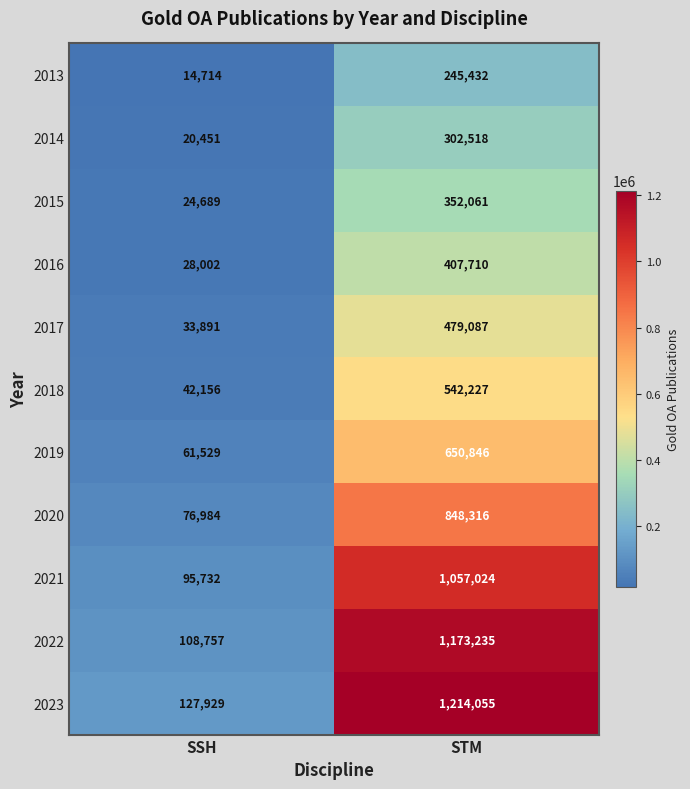

What is the sum of the 2014 values at SSH and STM?

322969